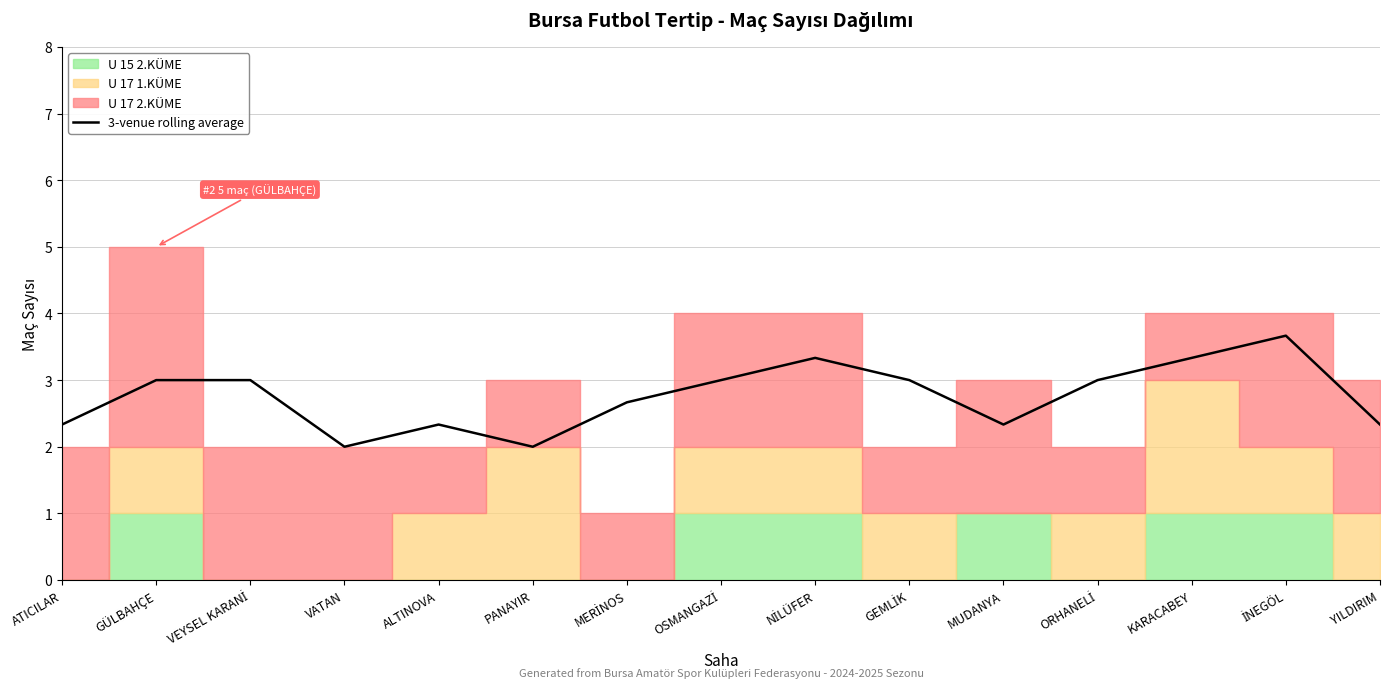

Is it true that 3-venue rolling average equals 3.8 at MUDANYA?

False